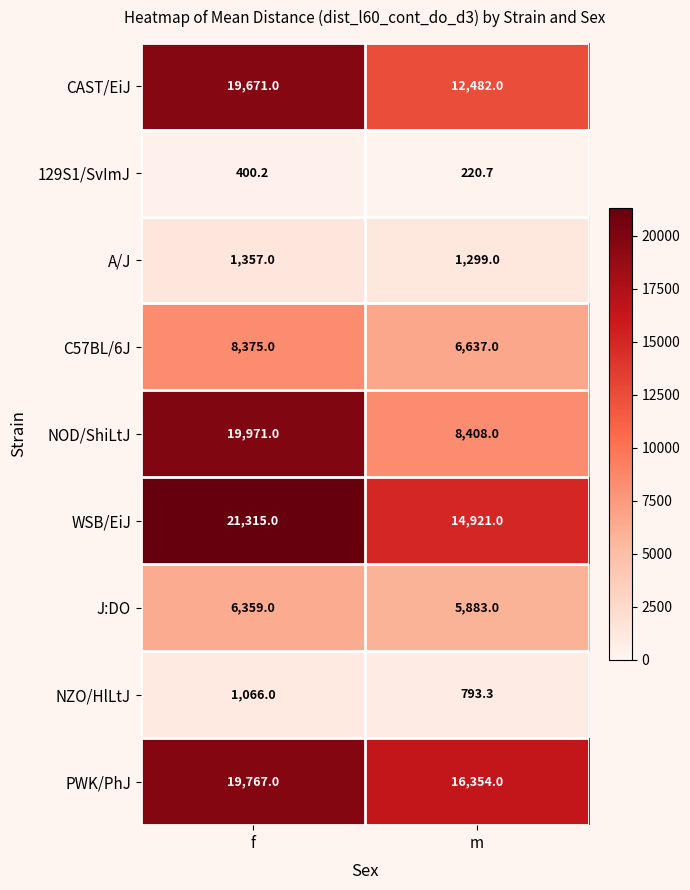

Reading left to right, transcribe all the data shown in this chart.

CAST/EiJ: f=19671.0	m=12482.0
129S1/SvImJ: f=400.2	m=220.7
A/J: f=1357.0	m=1299.0
C57BL/6J: f=8375.0	m=6637.0
NOD/ShiLtJ: f=19971.0	m=8408.0
WSB/EiJ: f=21315.0	m=14921.0
J:DO: f=6359.0	m=5883.0
NZO/HlLtJ: f=1066.0	m=793.3
PWK/PhJ: f=19767.0	m=16354.0